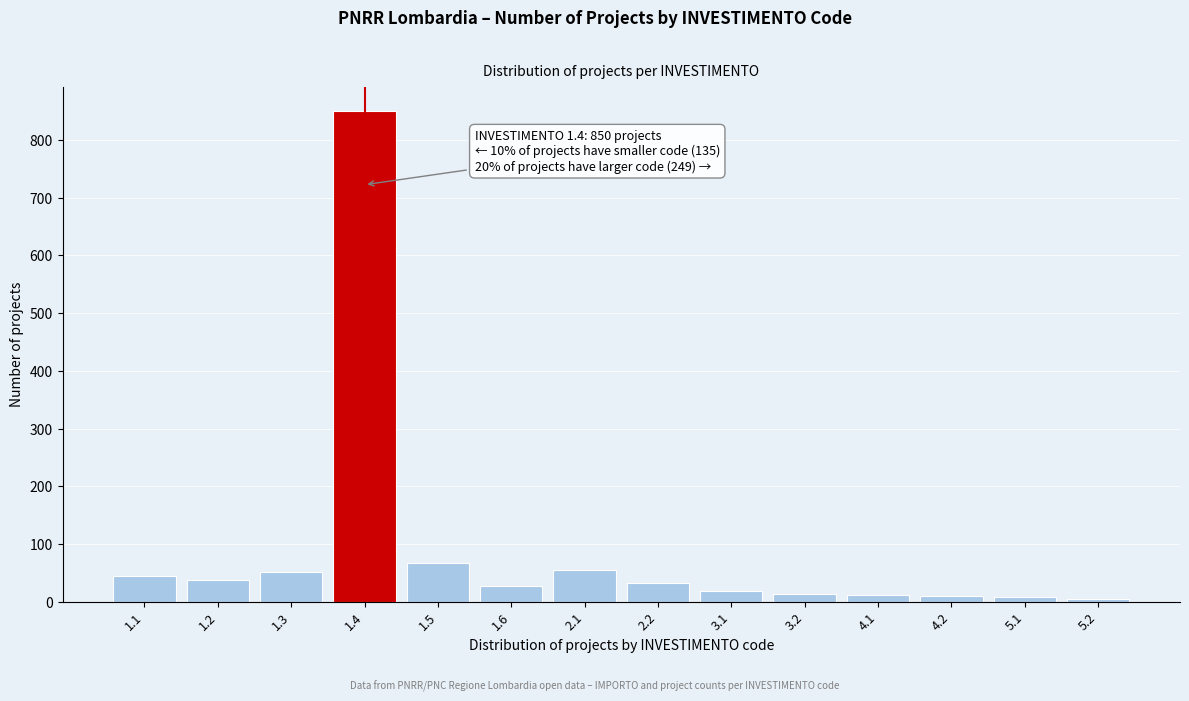

What is the ratio of the value at 1.1 to the value at 2.1?

0.8